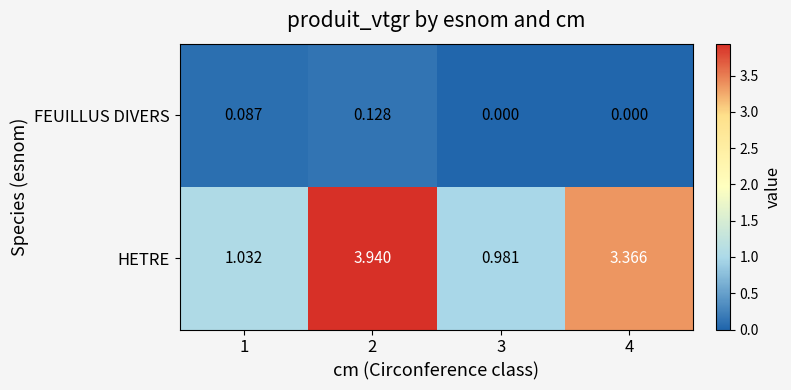

Is the value of FEUILLUS DIVERS at 1 greater than the value of HETRE at 4?

No